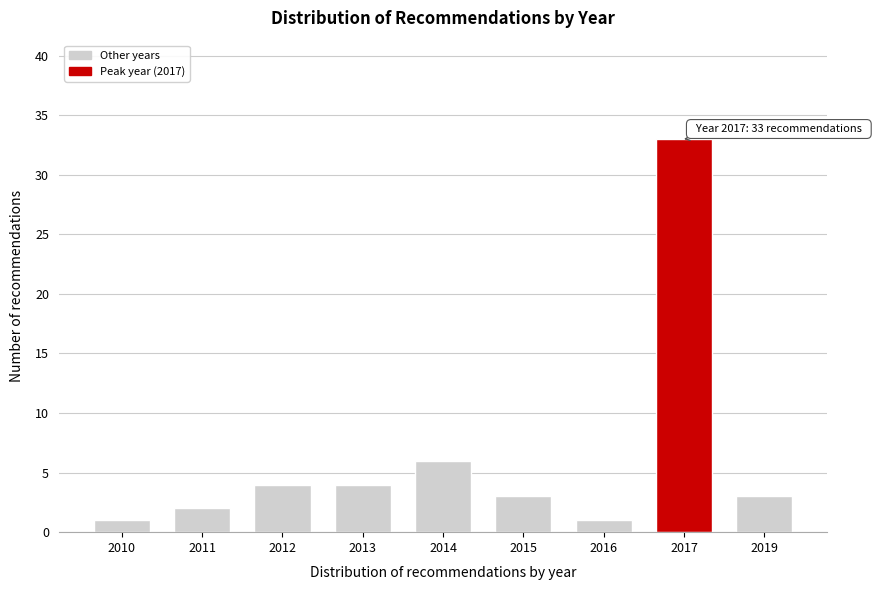

Reading left to right, transcribe all the data shown in this chart.

2010=1	2011=2	2012=4	2013=4	2014=6	2015=3	2016=1	2017=33	2019=3